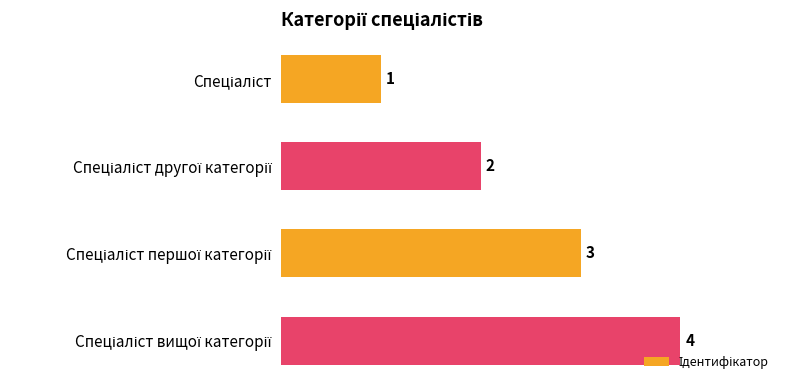

Count the values in the range 2 to 4.

3